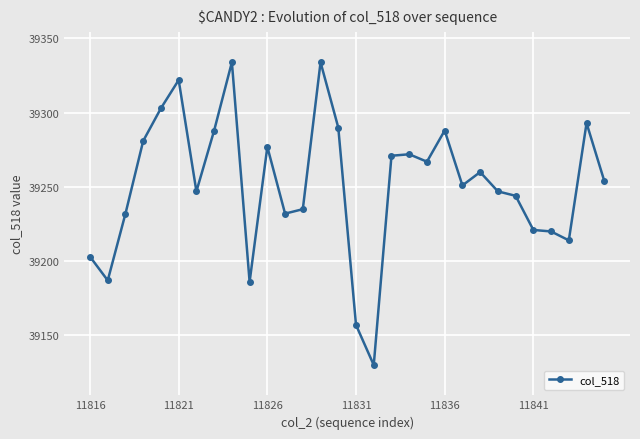

How many values are below 39254?

15